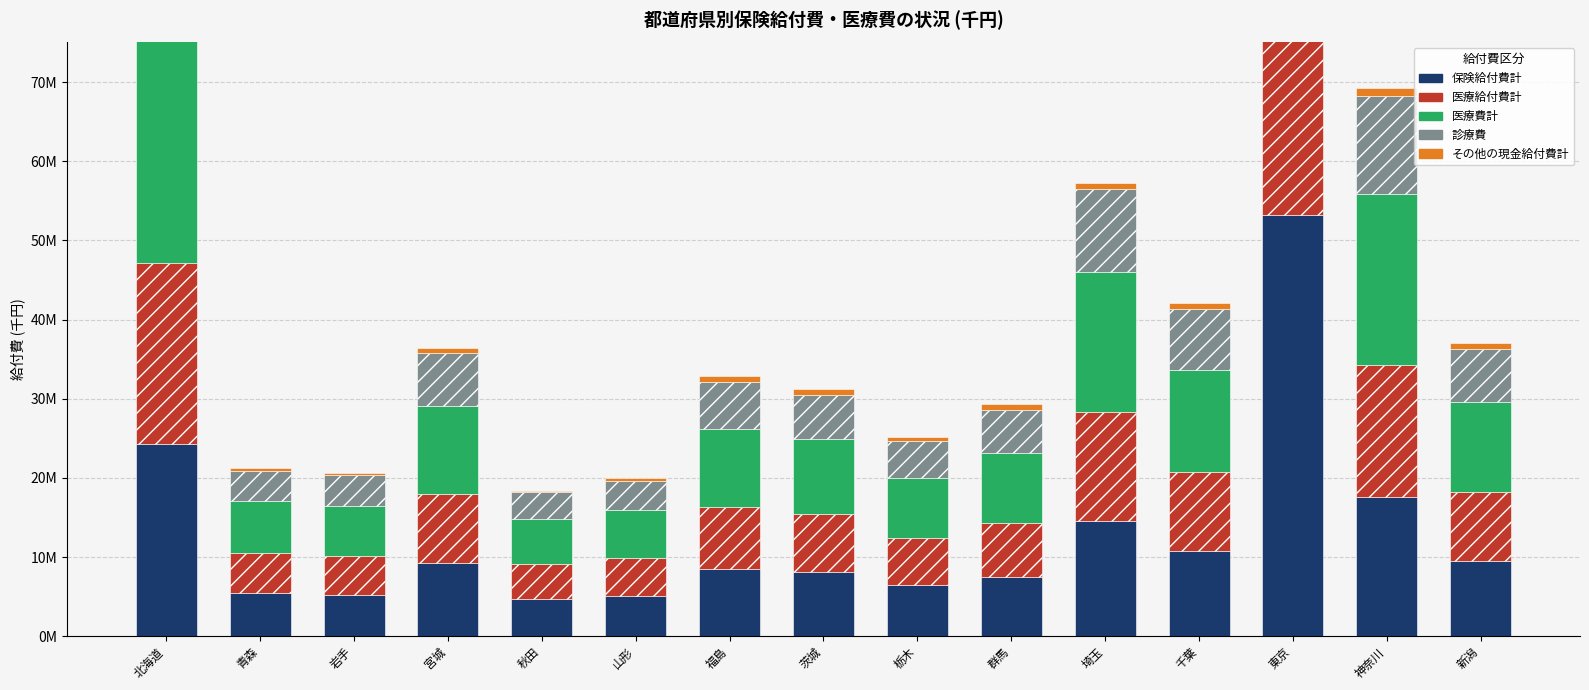

Does the chart contain any negative values?

No